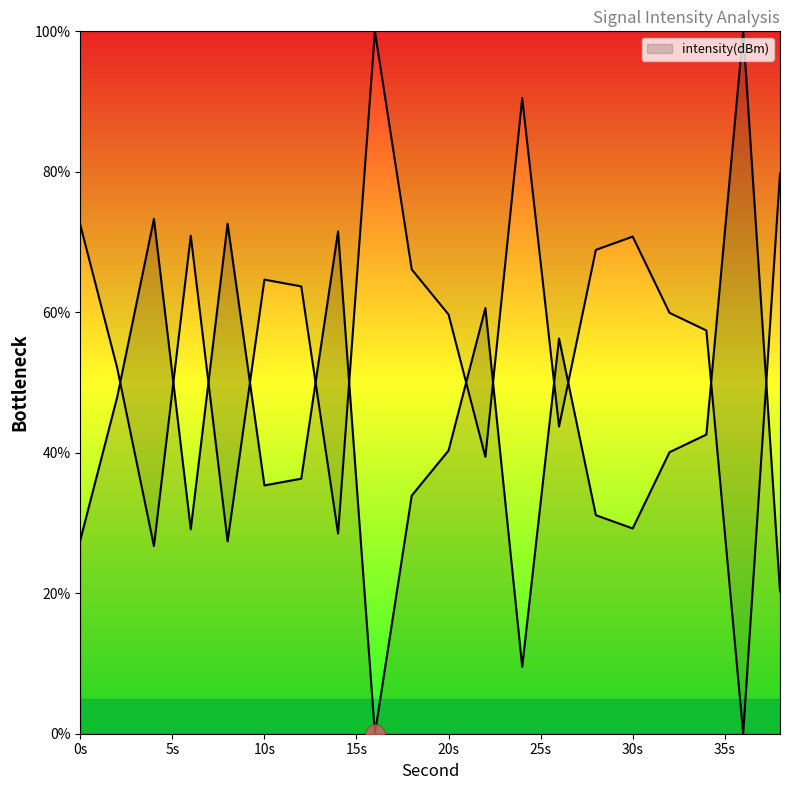

The chart shows a value of 59.9 at 32. True or false?

True